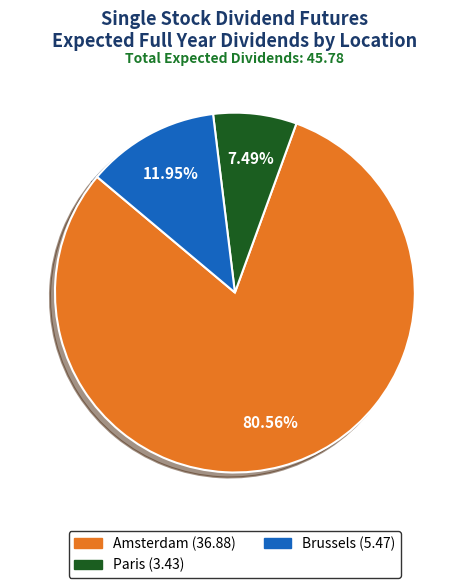

Does any single category account for the majority?

Yes